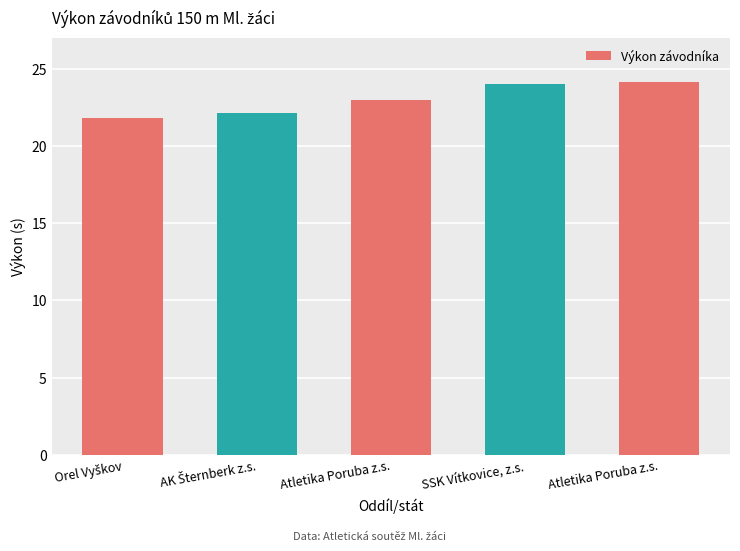

What is the difference between the second highest and second lowest values?

1.9